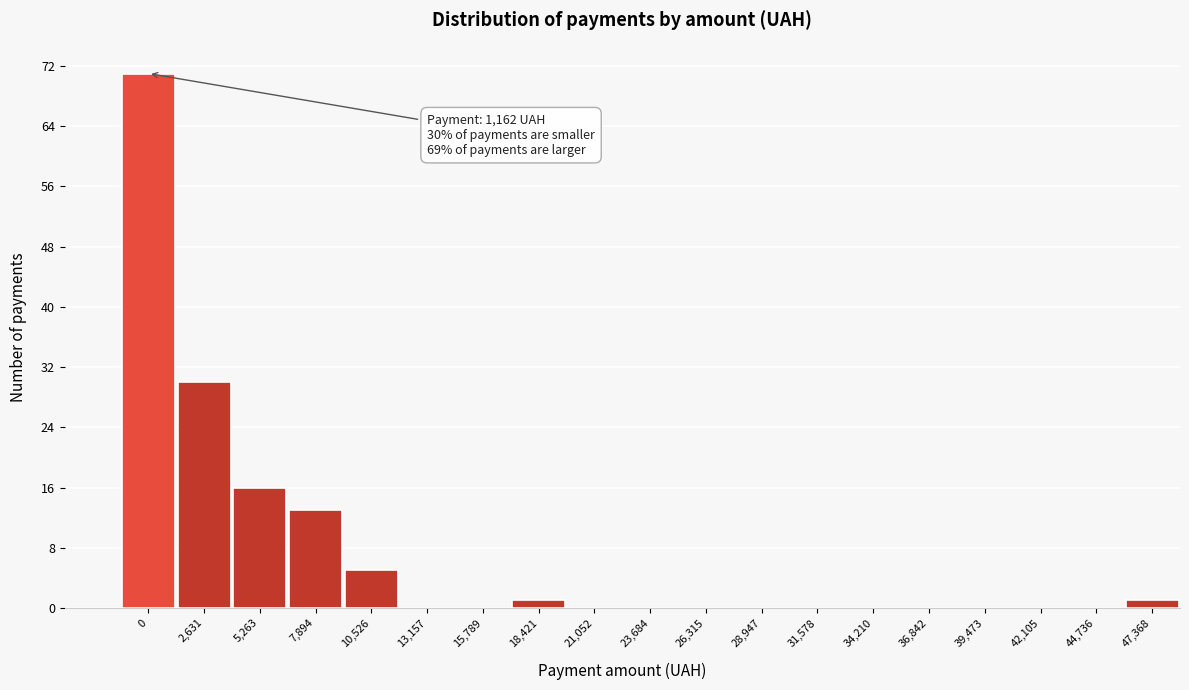

Reading left to right, transcribe all the data shown in this chart.

0=71	2,631=30	5,263=16	7,894=13	10,526=5	13,157=0	15,789=0	18,421=1	21,052=0	23,684=0	26,315=0	28,947=0	31,578=0	34,210=0	36,842=0	39,473=0	42,105=0	44,736=0	47,368=1